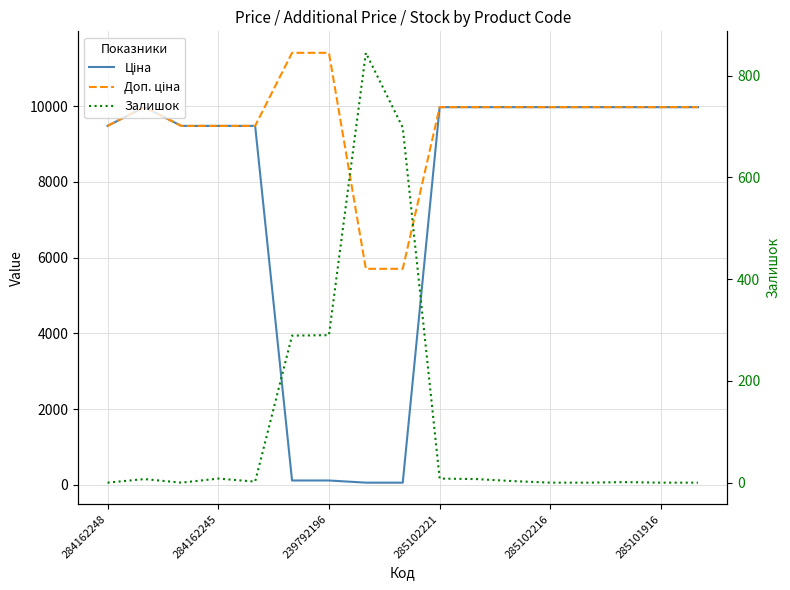

True or false: Ціна and Доп. ціна cross at least once.

False